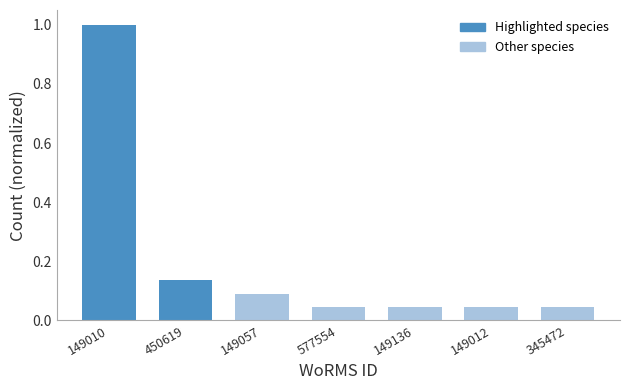

The value at 149136 is 0.1. True or false?

False